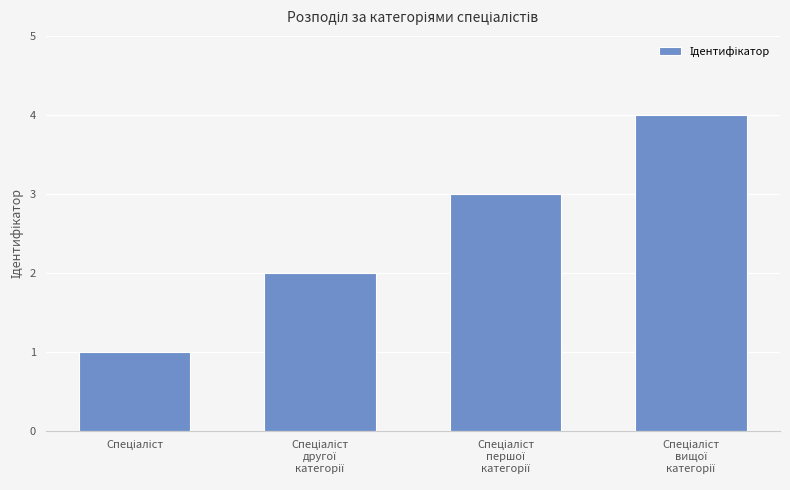

What is the greatest value displayed?

4